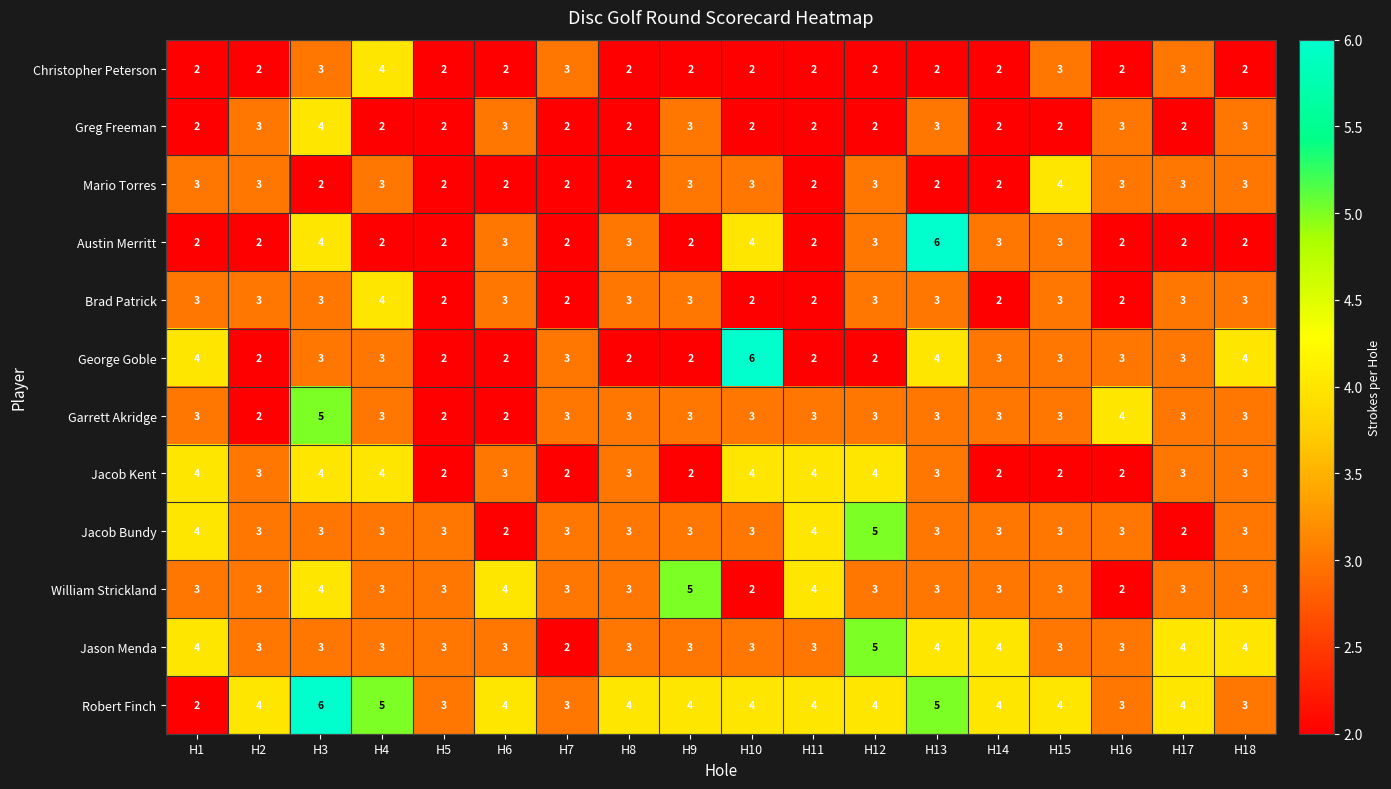

What is the total value across all series at H5?

28